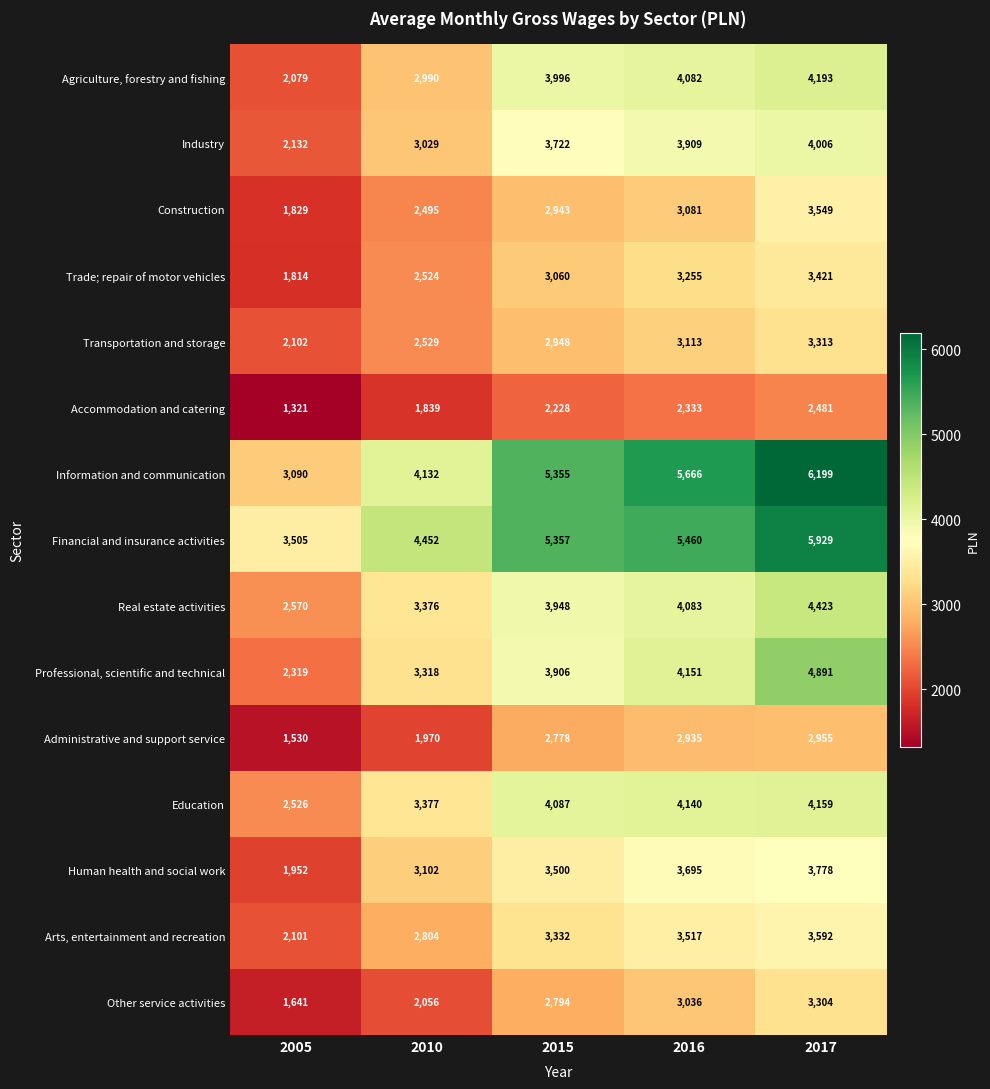

Which series has the widest spread of values?

Information and communication